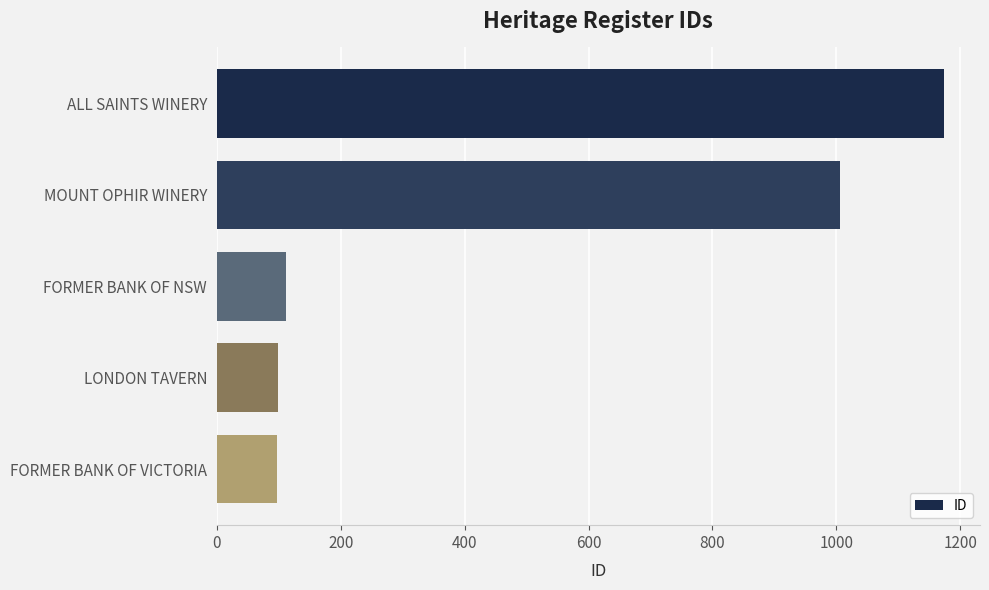

What is the label of the 4th bar from the top?

LONDON TAVERN